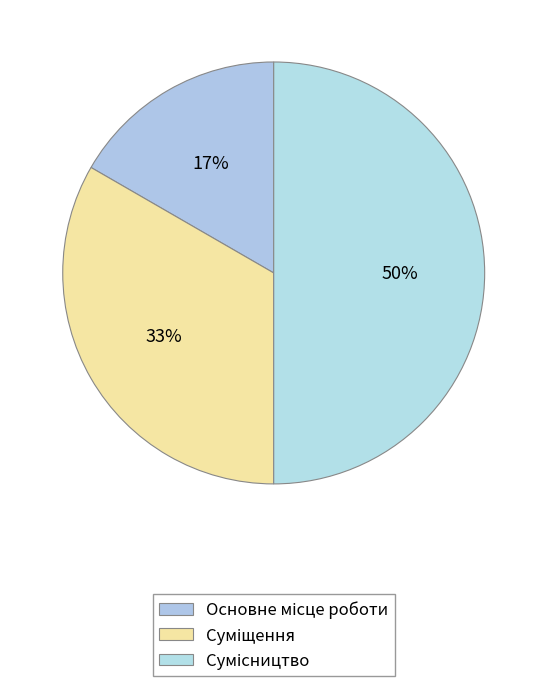

How many segments does this pie chart have?

3